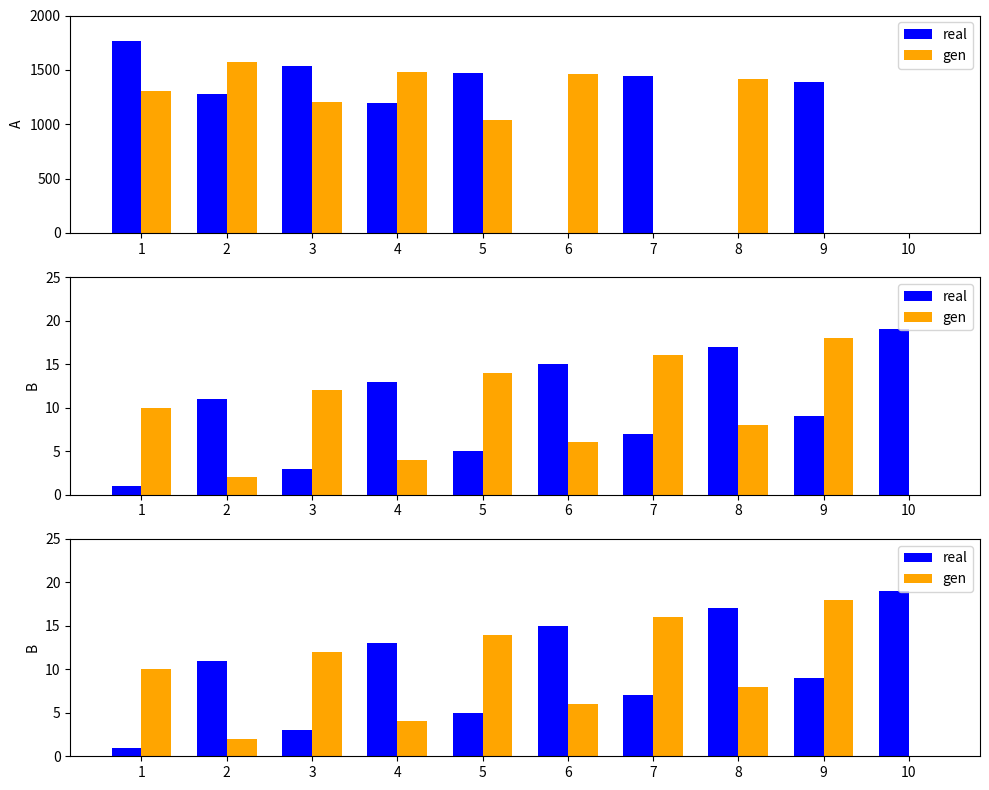

Which has a higher value, 1 or 4?

4